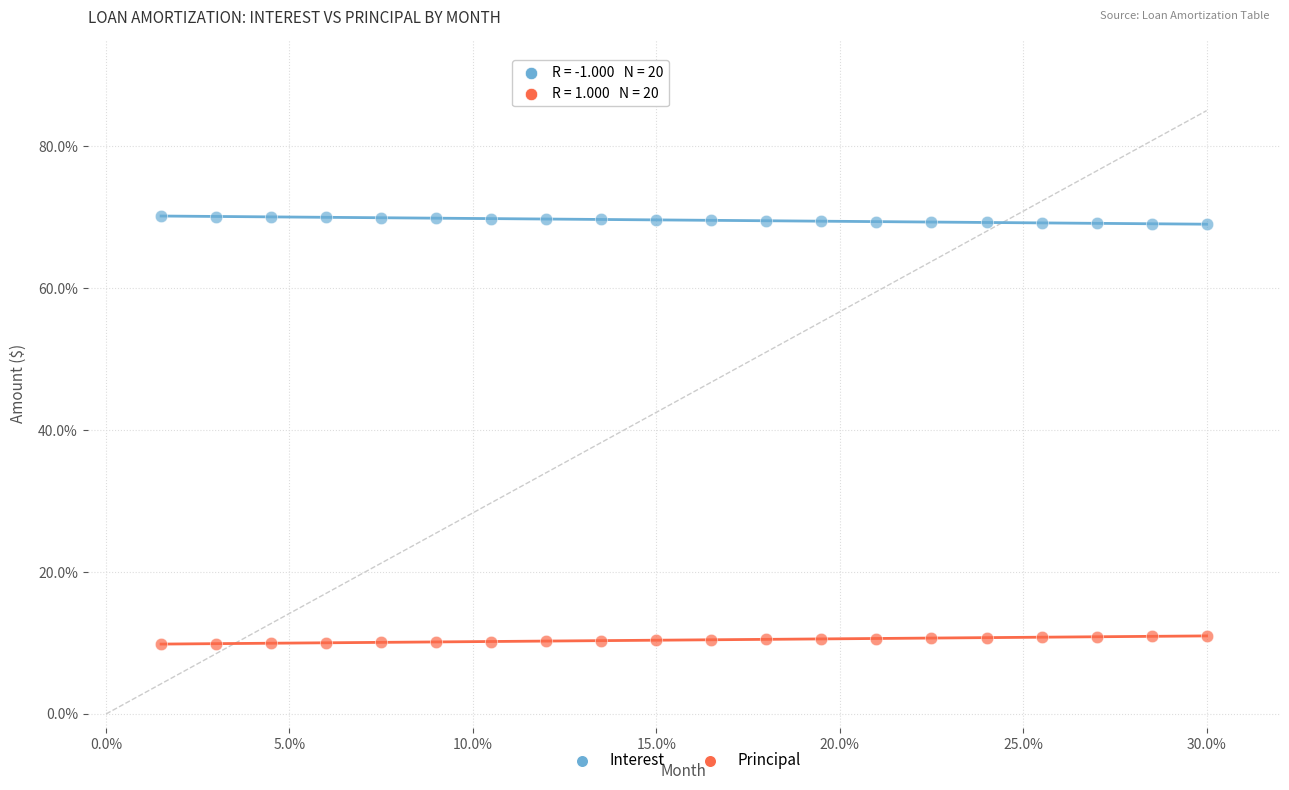

Which series reaches the maximum Y coordinate?

Interest